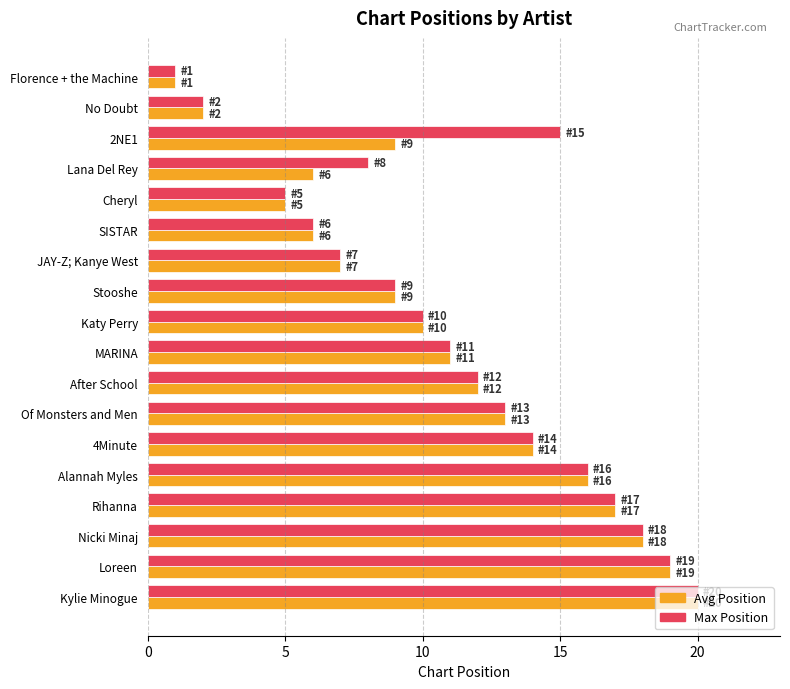

The Max Position series shows 2 at No Doubt. True or false?

True